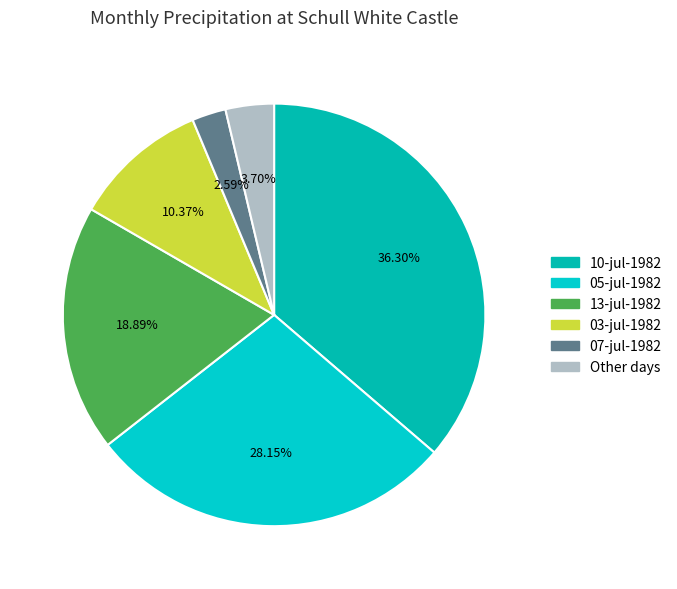

How many segments does this pie chart have?

6